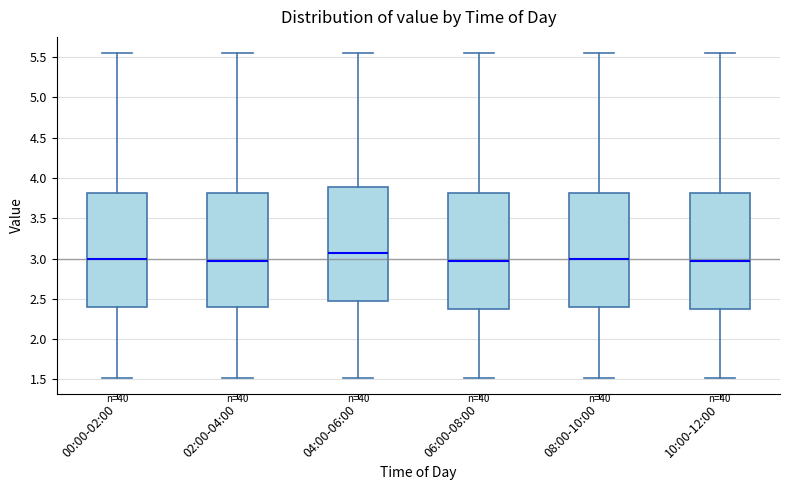

Reading left to right, transcribe this box plot: for each box, give where its median line is, the range the box spans, and where its two whiskers end, as read against the y-axis. The values are not printed on the chart, so give them approximately, as read against the axis.

00:00-02:00: median 3.00, box 2.40 to 3.80, whiskers 1.50 to 5.55
02:00-04:00: median 3.00, box 2.40 to 3.80, whiskers 1.50 to 5.55
04:00-06:00: median 3.05, box 2.50 to 3.90, whiskers 1.50 to 5.55
06:00-08:00: median 3.00, box 2.35 to 3.80, whiskers 1.50 to 5.55
08:00-10:00: median 3.00, box 2.40 to 3.80, whiskers 1.50 to 5.55
10:00-12:00: median 3.00, box 2.35 to 3.80, whiskers 1.50 to 5.55